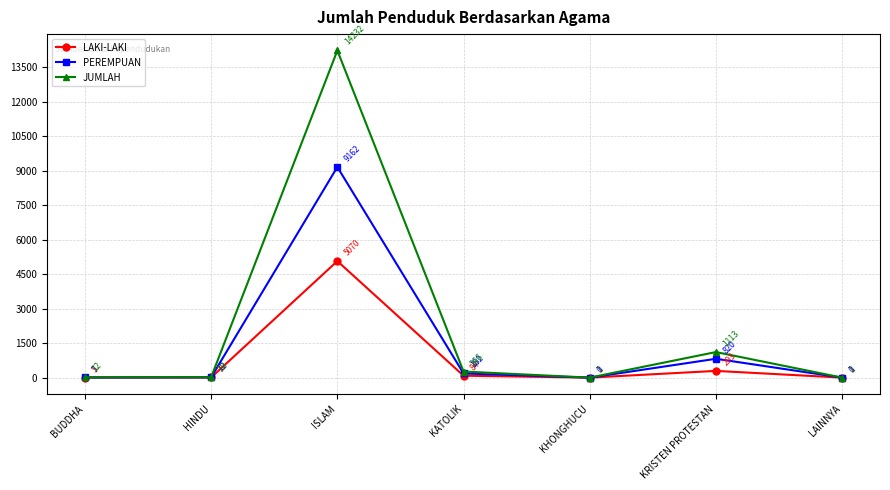

What is the difference between the maximum and minimum values in the JUMLAH series?

14231